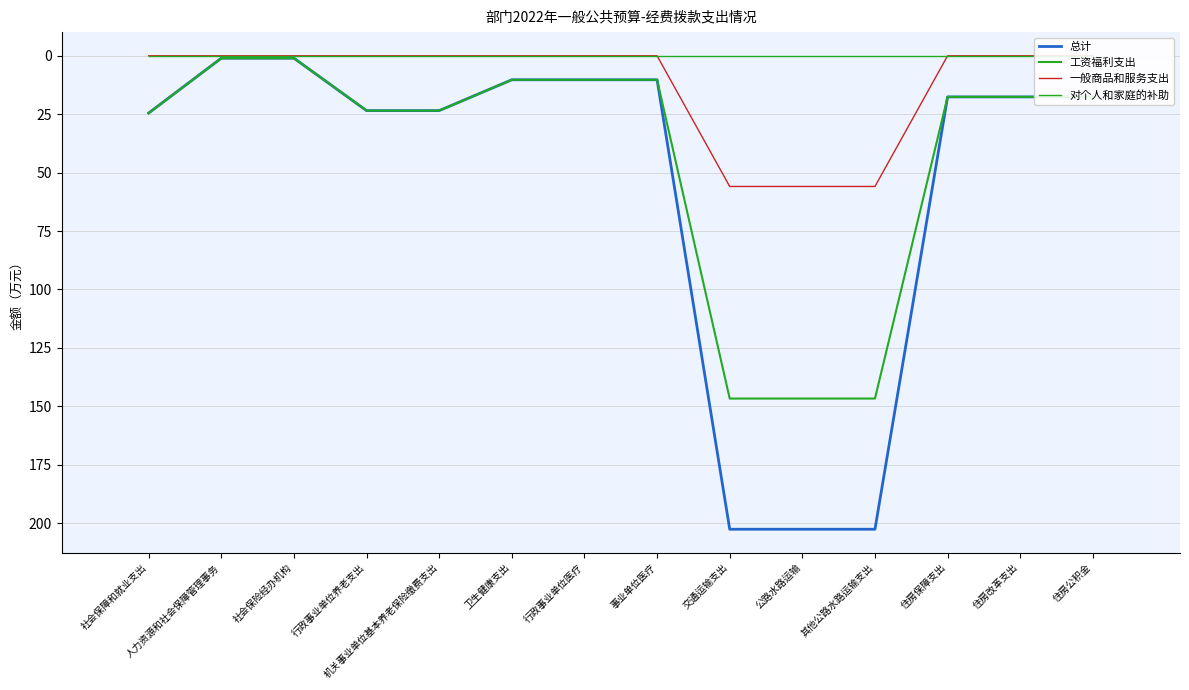

What is the label of the 2nd point from the left?

人力资源和社会保障管理事务